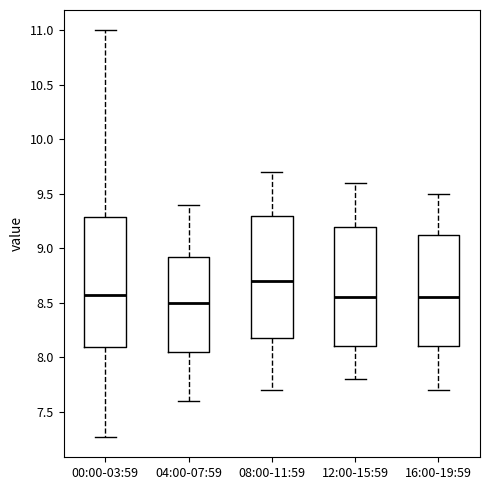

Reading left to right, read every box against the y-axis: the position of its median line, the range the box covers, and the ends of its whiskers. The values are not printed on the chart, so give them approximately, as read against the axis.

00:00-03:59: median 8.55, box 8.10 to 9.30, whiskers 7.25 to 11.00
04:00-07:59: median 8.50, box 8.05 to 8.95, whiskers 7.60 to 9.40
08:00-11:59: median 8.70, box 8.20 to 9.30, whiskers 7.70 to 9.70
12:00-15:59: median 8.55, box 8.10 to 9.20, whiskers 7.80 to 9.60
16:00-19:59: median 8.55, box 8.10 to 9.15, whiskers 7.70 to 9.50